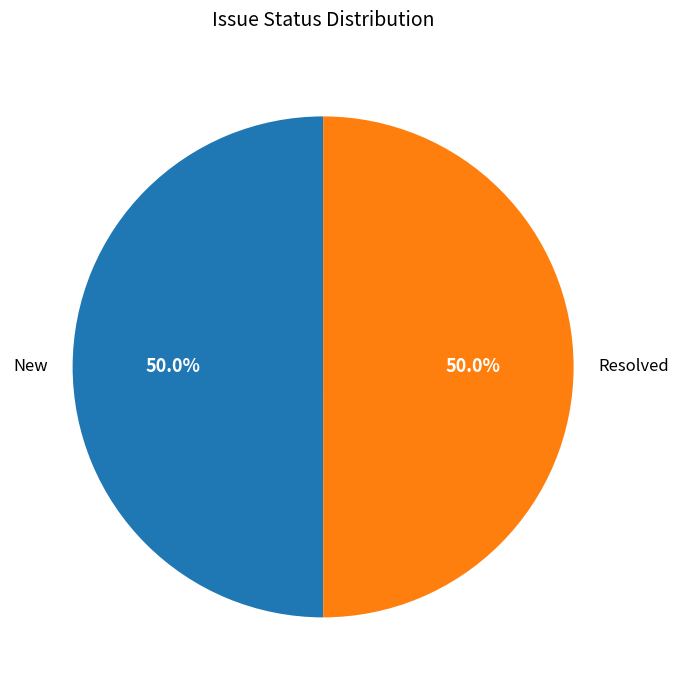

Combined, what portion of the pie is Resolved and New?

100.0%